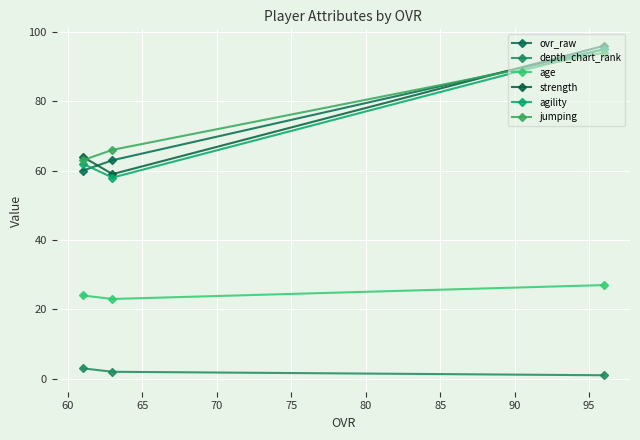

What is the sum of all strength values?

219